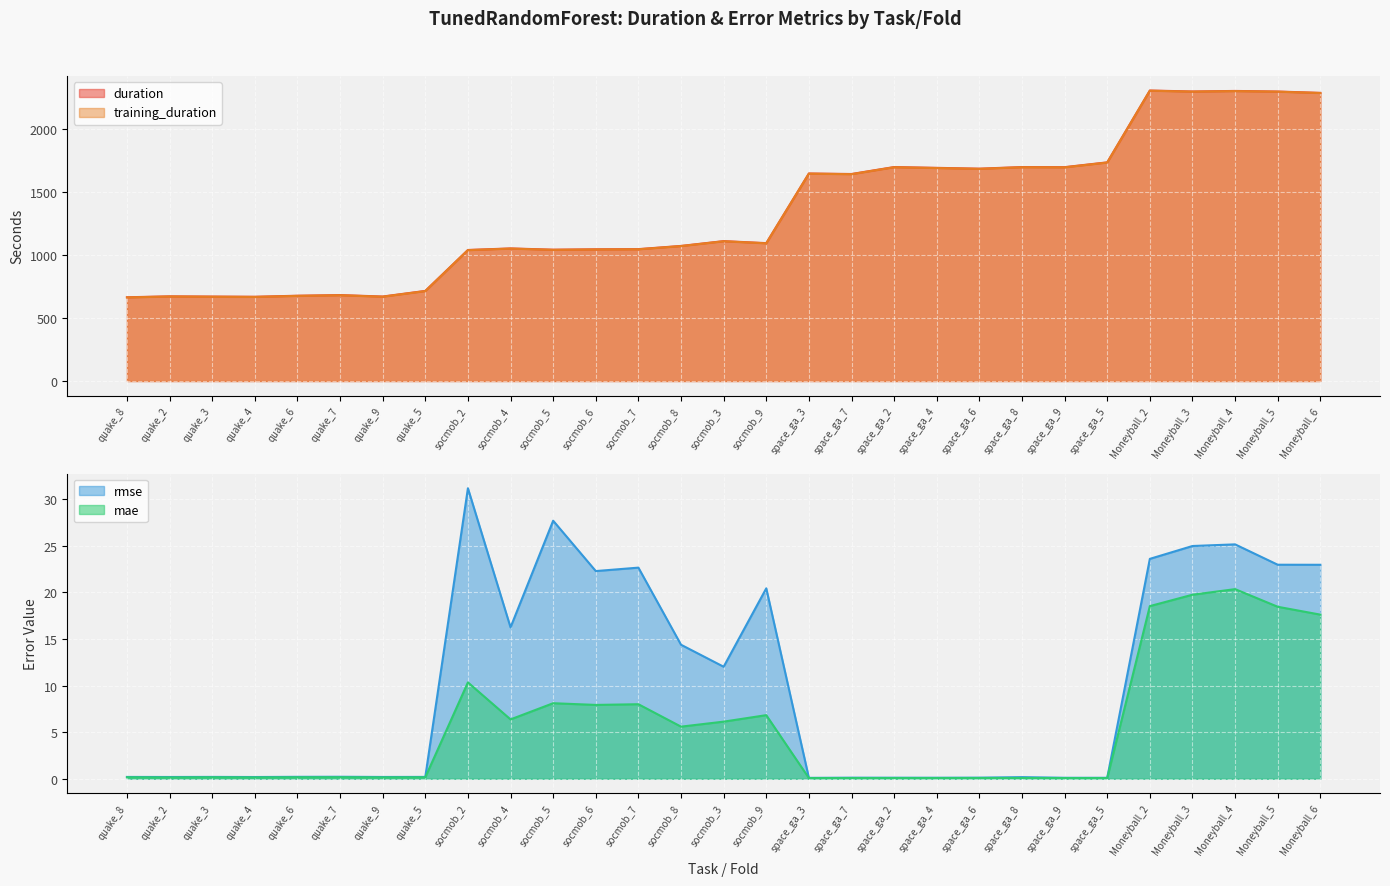

How many data points does each series have?

29